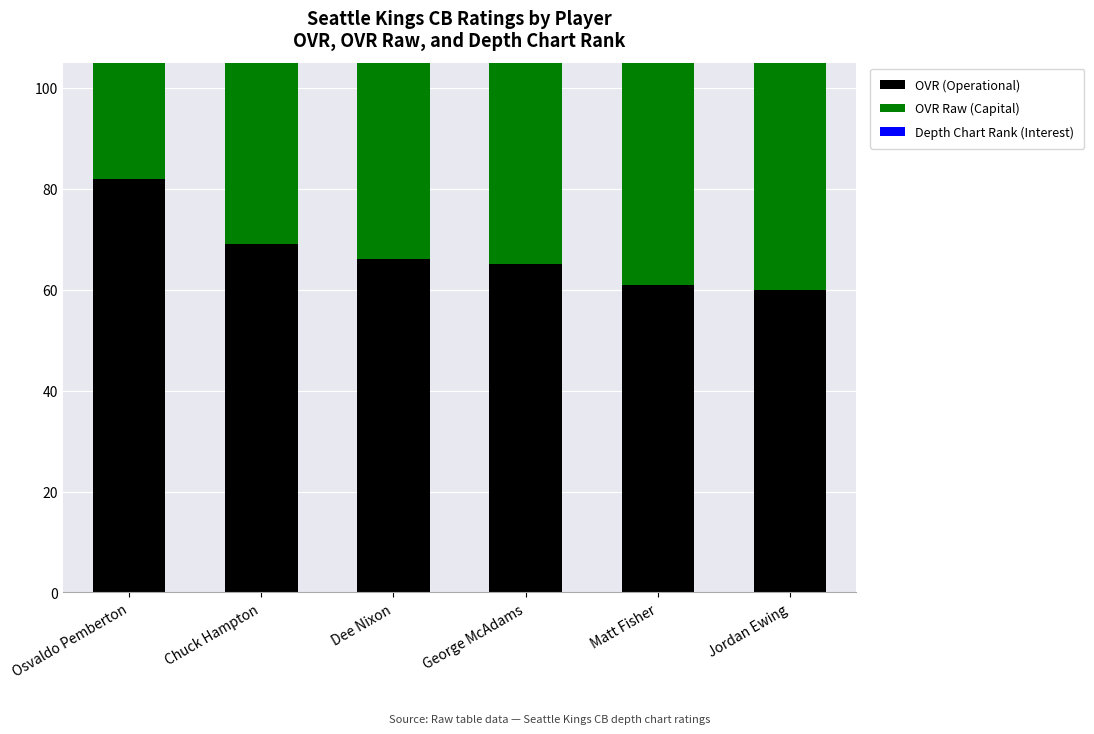

Reading left to right, list all the values displayed in this chart.

OVR (Operational): Osvaldo Pemberton=82	Chuck Hampton=69	Dee Nixon=66	George McAdams=65	Matt Fisher=61	Jordan Ewing=60
OVR Raw (Capital): Osvaldo Pemberton=84	Chuck Hampton=71	Dee Nixon=69	George McAdams=67	Matt Fisher=64	Jordan Ewing=63
Depth Chart Rank (Interest): Osvaldo Pemberton=1	Chuck Hampton=2	Dee Nixon=3	George McAdams=4	Matt Fisher=5	Jordan Ewing=6